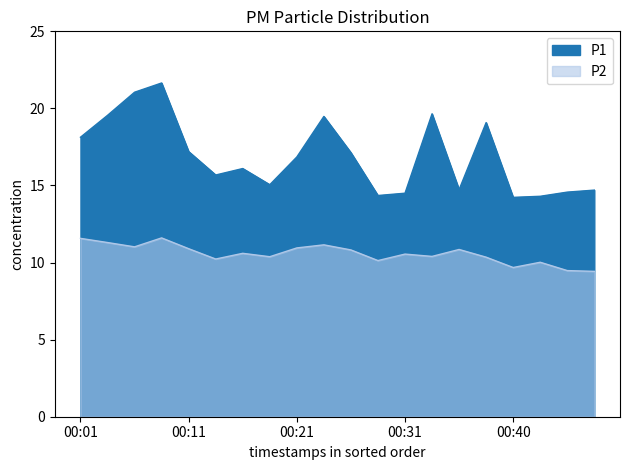

Which series has the largest total across all categories?

P1